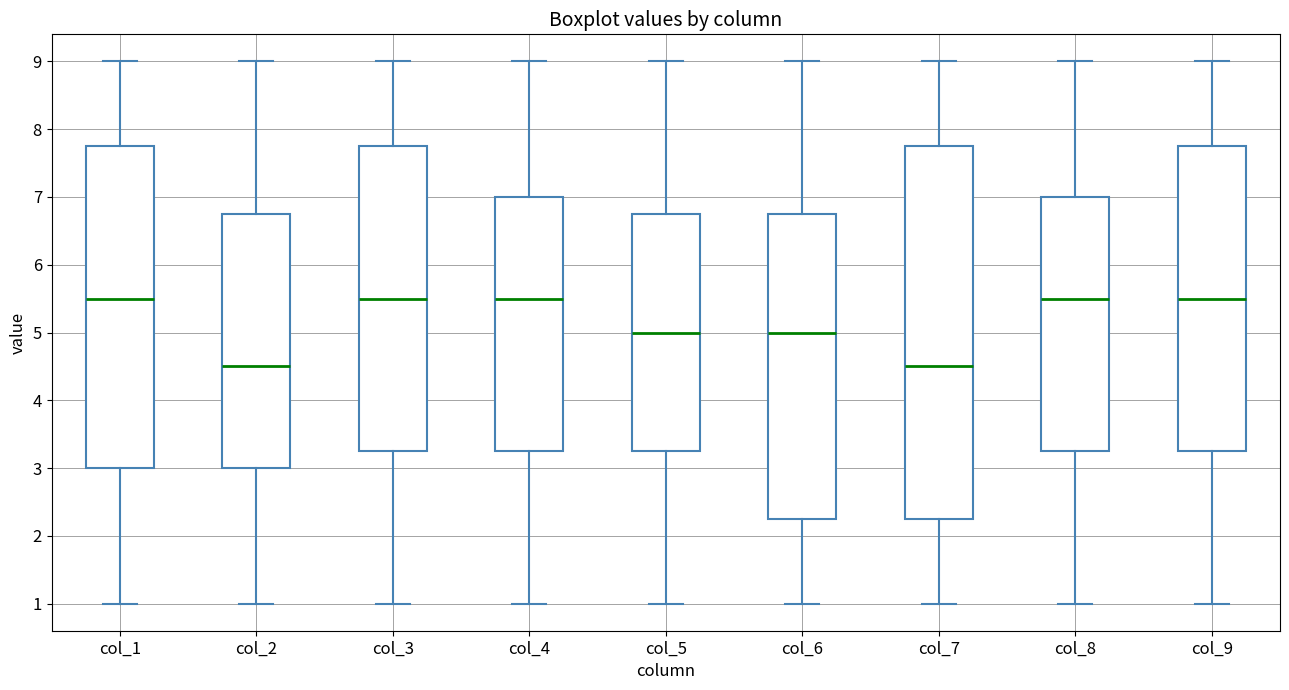

Reading left to right, transcribe this box plot: for each box, give where its median line is, the range the box spans, and where its two whiskers end, as read against the y-axis. The values are not printed on the chart, so give them approximately, as read against the axis.

col_1: median 5.5, box 3.0 to 7.8, whiskers 1.0 to 9.0
col_2: median 4.5, box 3.0 to 6.8, whiskers 1.0 to 9.0
col_3: median 5.5, box 3.3 to 7.8, whiskers 1.0 to 9.0
col_4: median 5.5, box 3.3 to 7.0, whiskers 1.0 to 9.0
col_5: median 5.0, box 3.3 to 6.8, whiskers 1.0 to 9.0
col_6: median 5.0, box 2.3 to 6.8, whiskers 1.0 to 9.0
col_7: median 4.5, box 2.3 to 7.8, whiskers 1.0 to 9.0
col_8: median 5.5, box 3.3 to 7.0, whiskers 1.0 to 9.0
col_9: median 5.5, box 3.3 to 7.8, whiskers 1.0 to 9.0